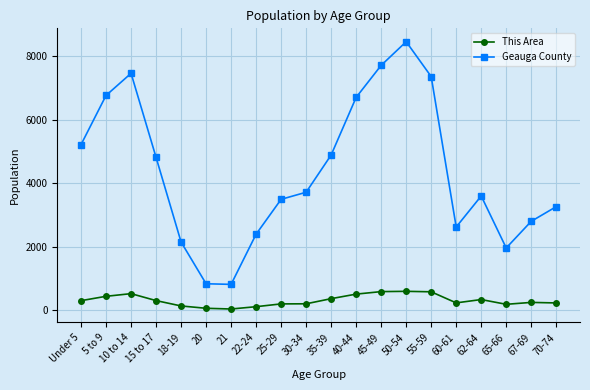

What is the approximate value of Geauga County at 10 to 14?

7457